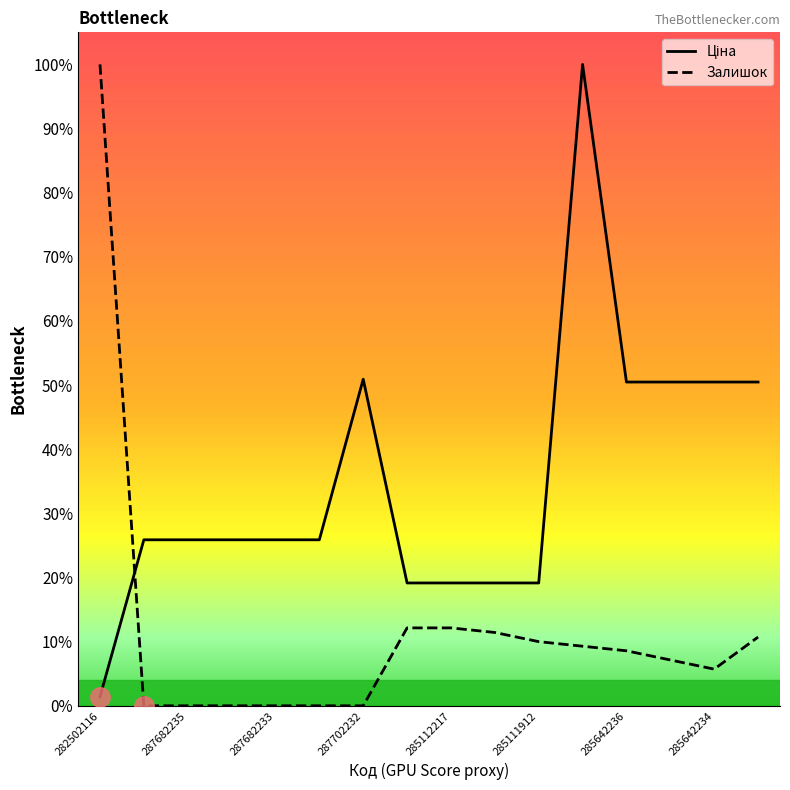

True or false: Ціна has more than 0 interior local peaks.

True